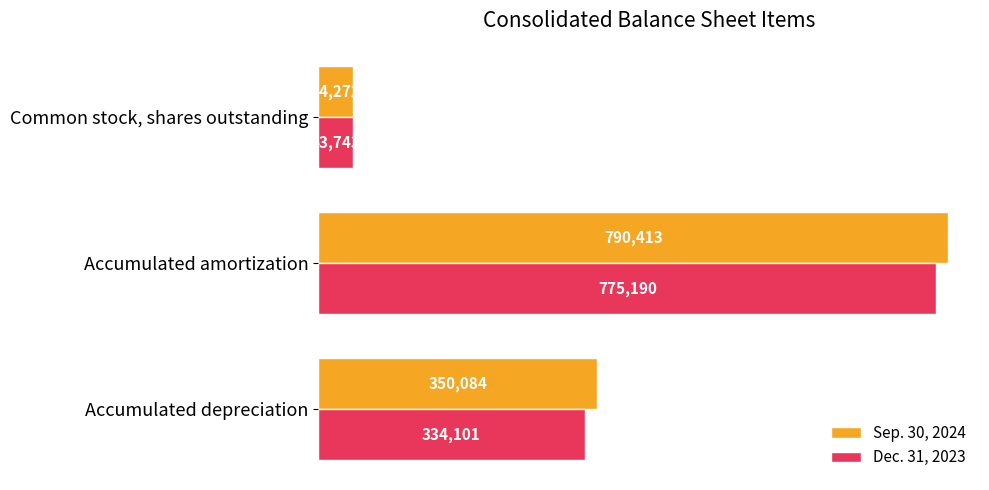

Rank the categories by Dec. 31, 2023 value from highest to lowest.

Accumulated amortization, Accumulated depreciation, Common stock, shares outstanding